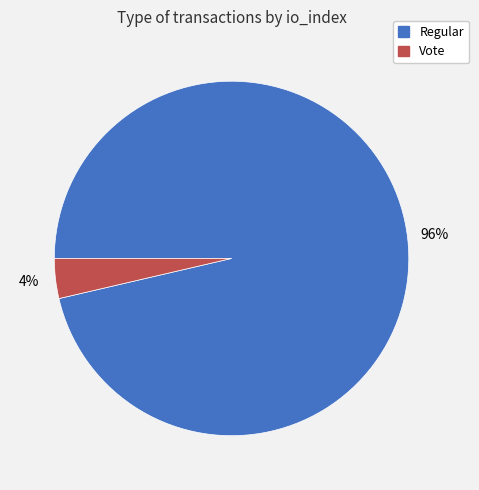

What is the majority slice?

Regular